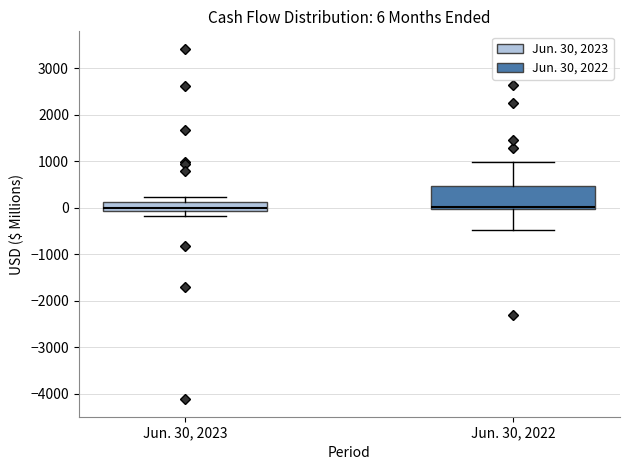

Which box is the tallest, from its lower edge to its upper edge?

Jun. 30, 2022